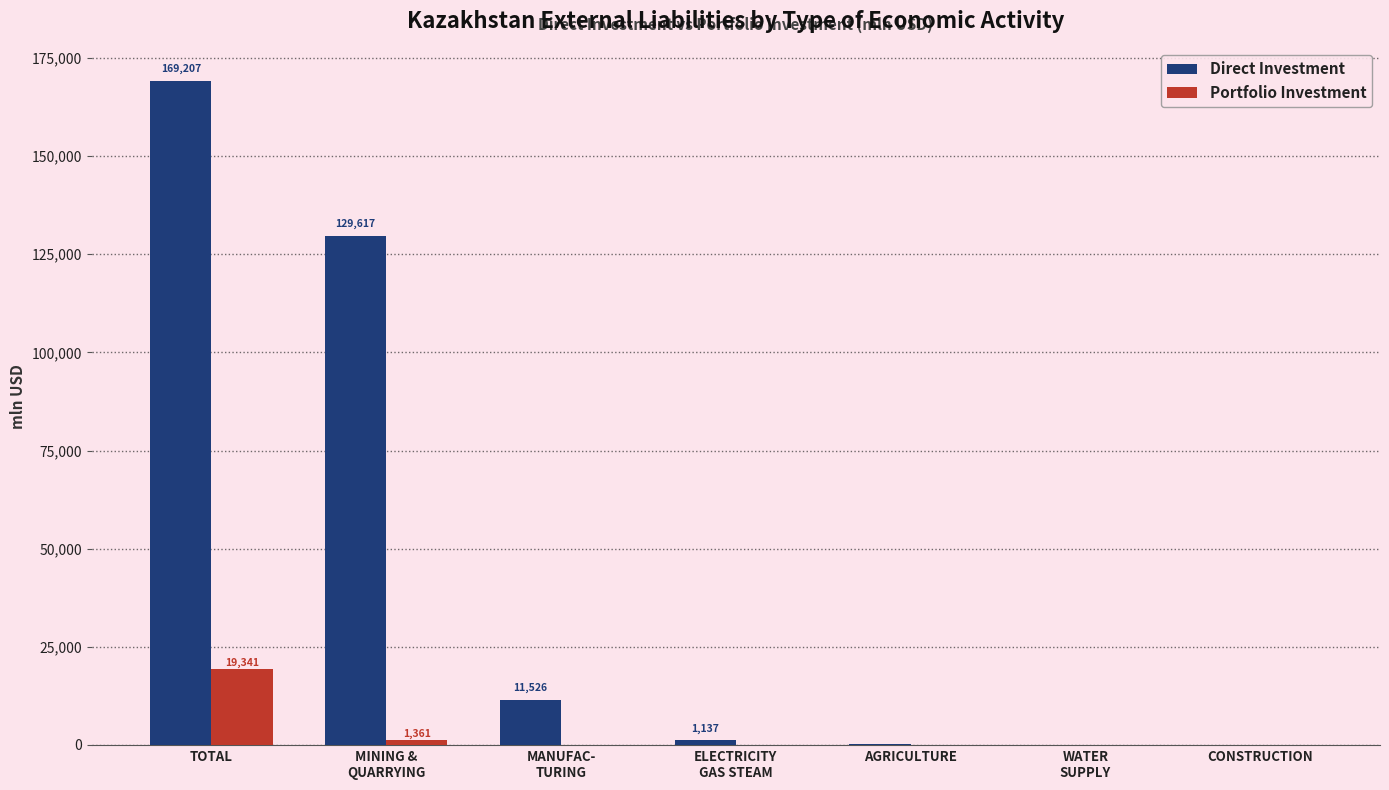

What is the average value of the Direct Investment series?

44540.5